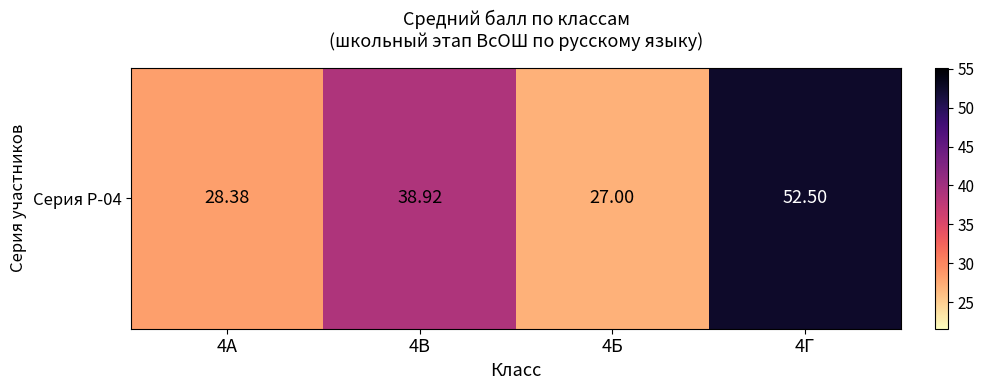

Reading left to right, extract all data points from this chart.

4А=28.4	4В=38.9	4Б=27.0	4Г=52.5